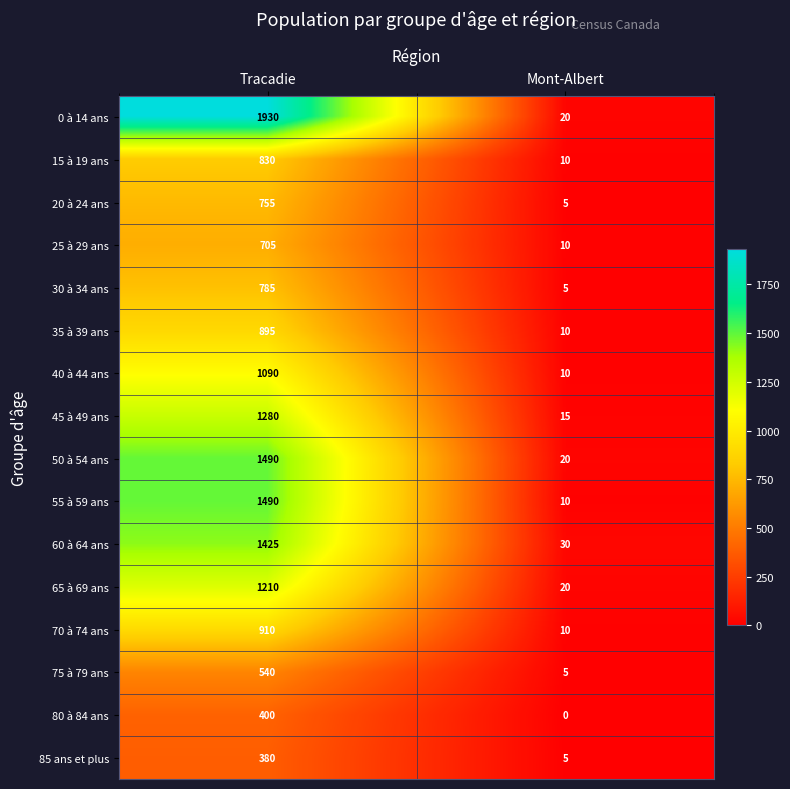

Read the 85 ans et plus value at Tracadie, to the nearest 10.

380